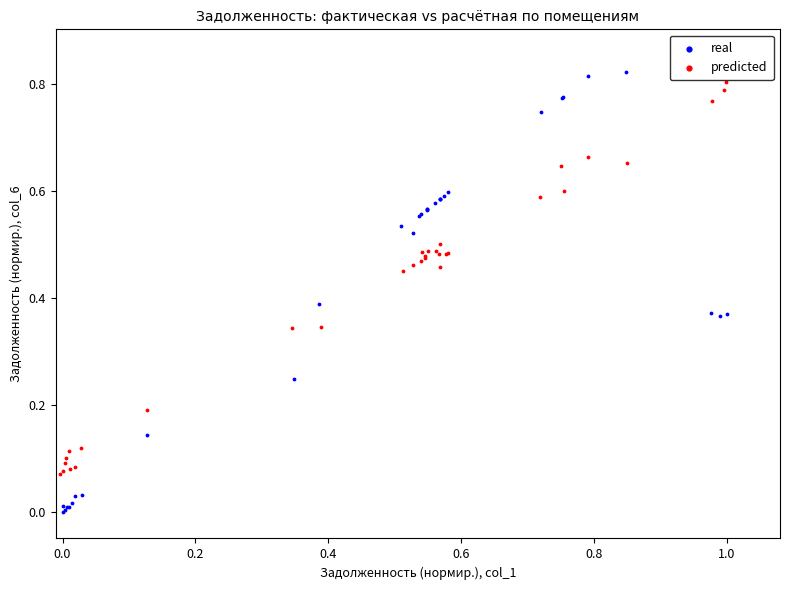

Which series contains the lowest Y value?

real